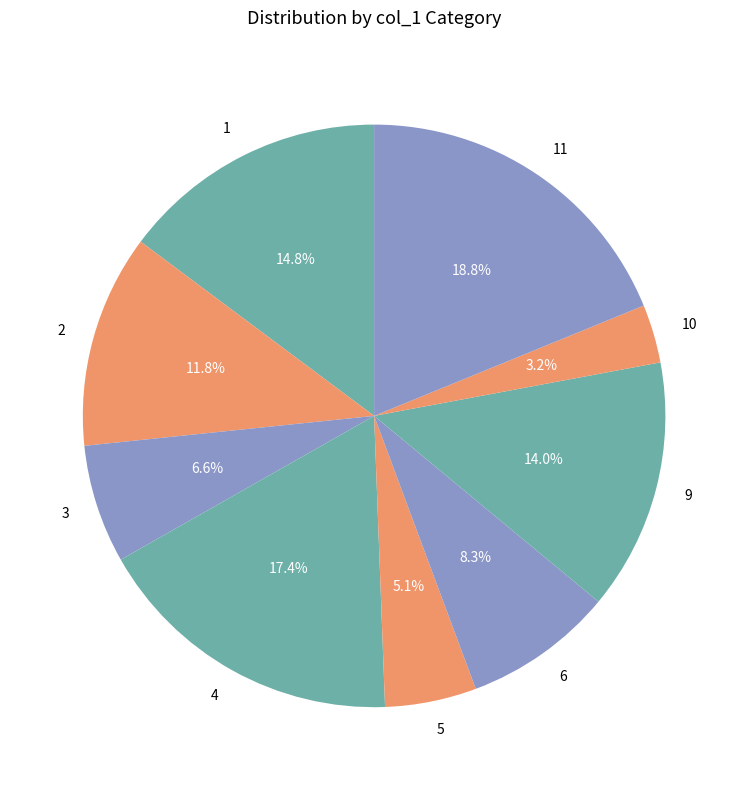

Does any single category account for the majority?

No